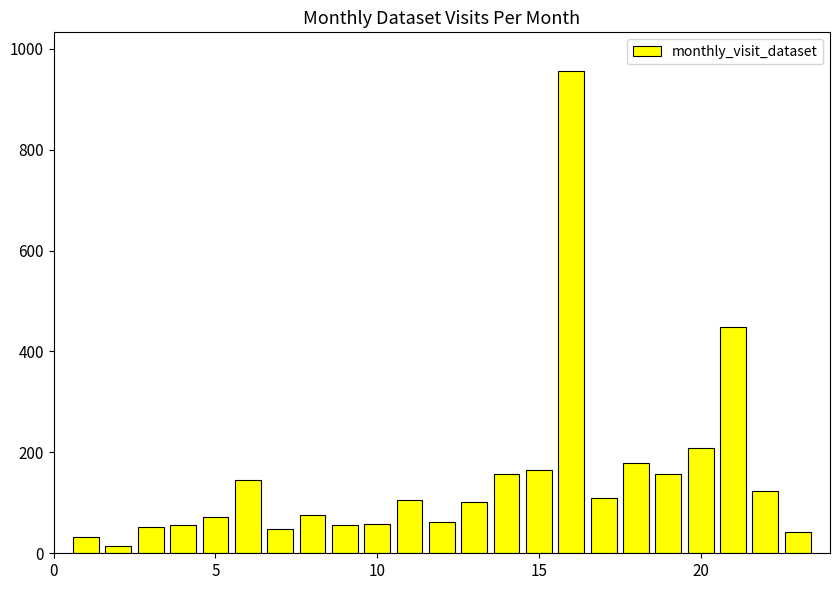

Does the chart contain stacked bars?

No